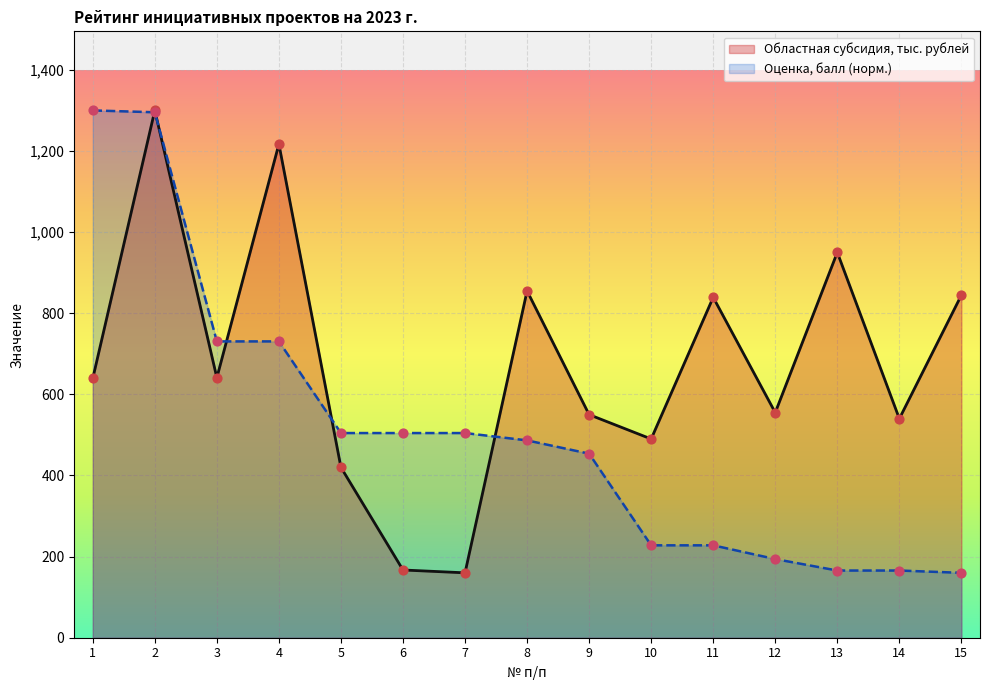

Is the value of Оценка, балл at 11 greater than the value of Областная субсидия, тыс. рублей at 4?

No